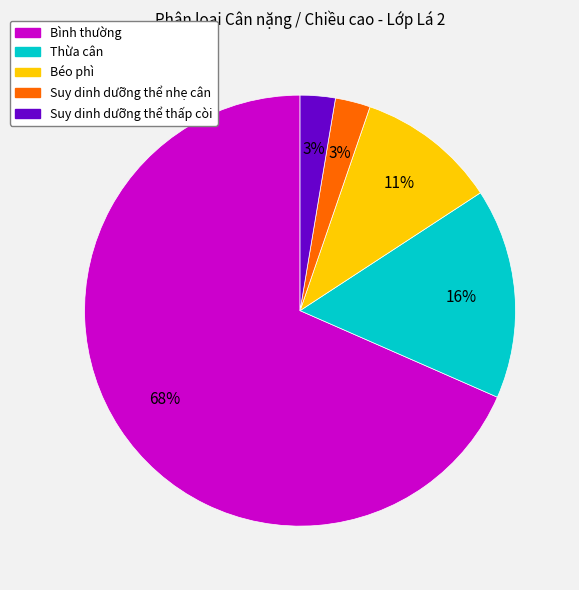

Do Thừa cân and Béo phì together represent more than half of the pie?

No